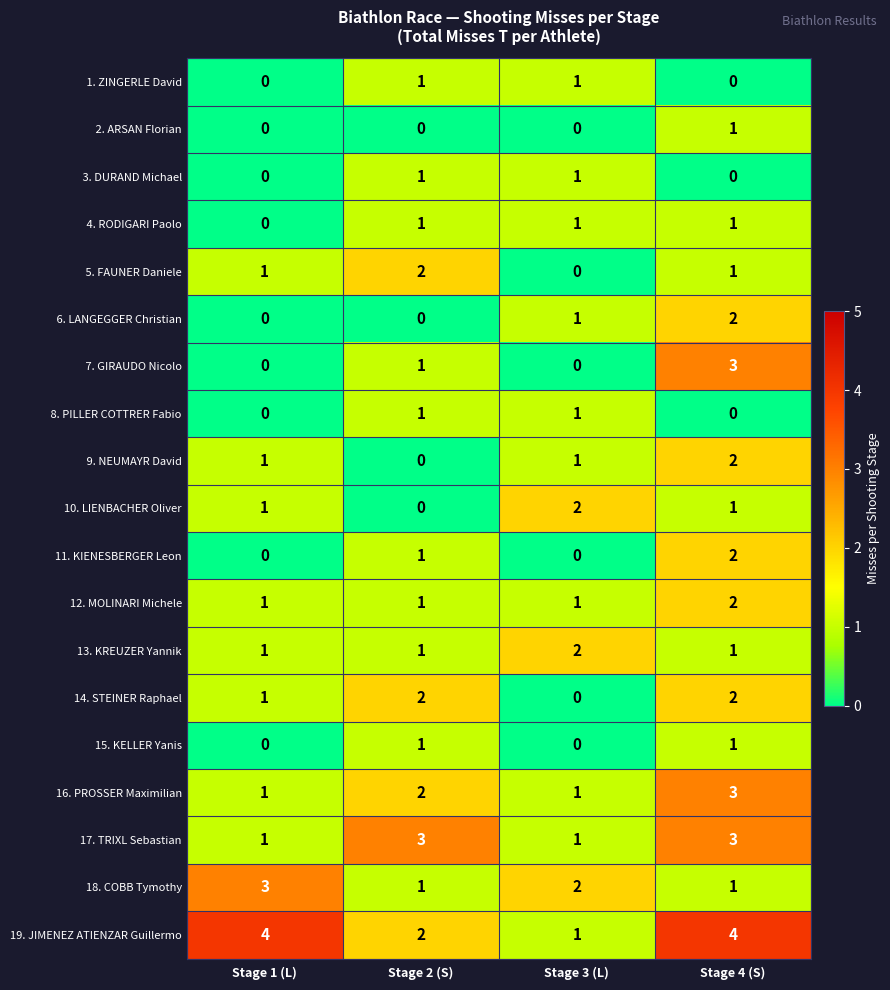

What is the sum of all 17. TRIXL Sebastian values?

8